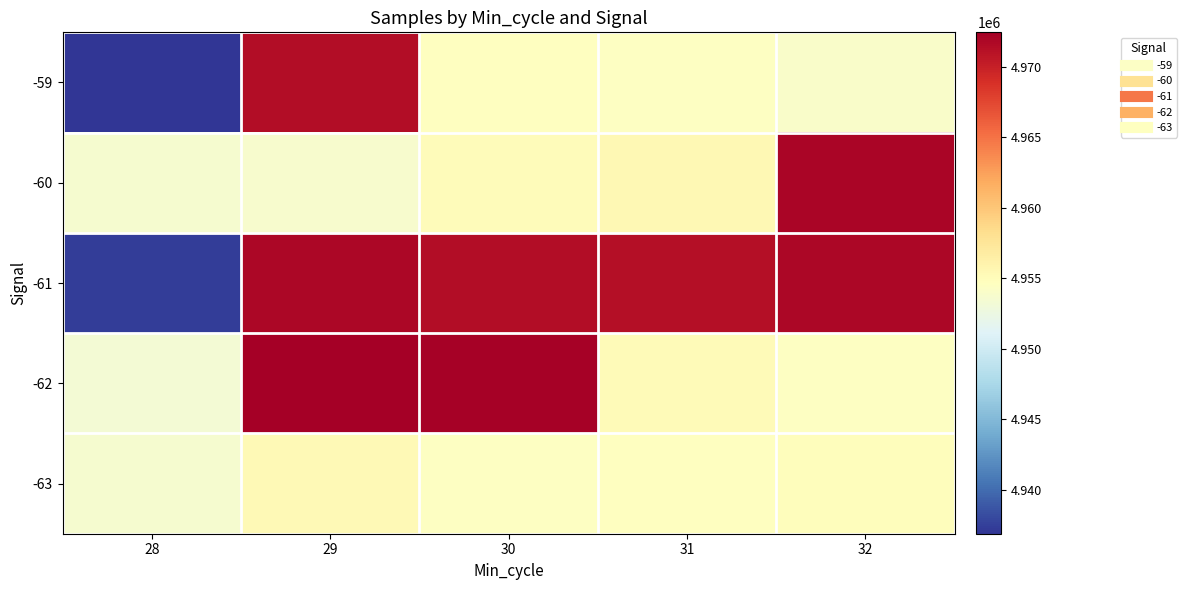

At which category is the sum across all series the highest?

29